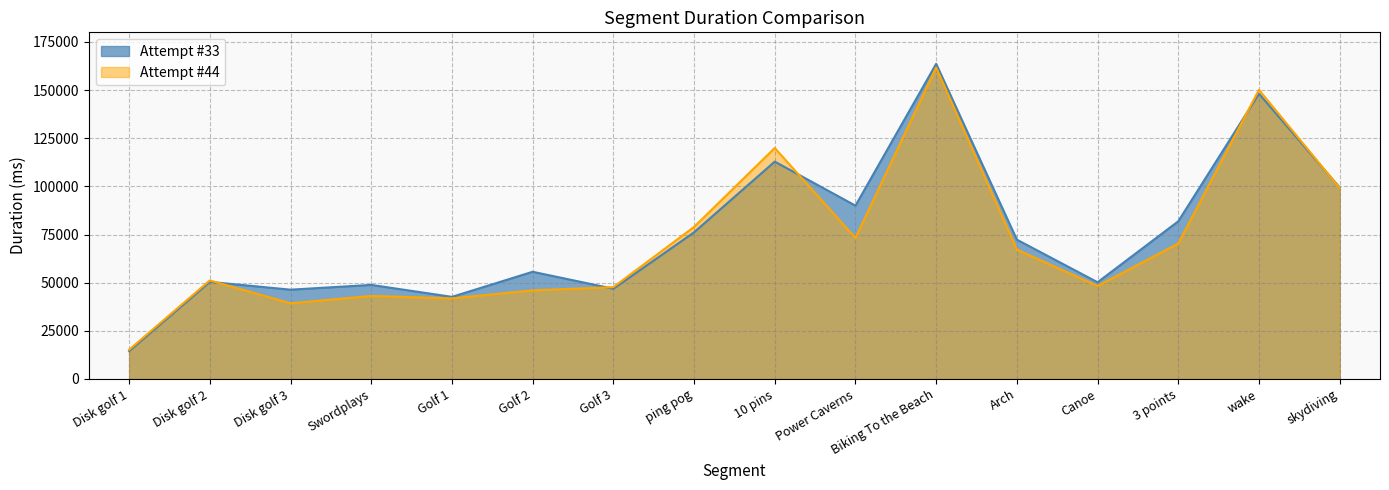

True or false: Attempt #44 has a value of 99145 at skydiving.

True